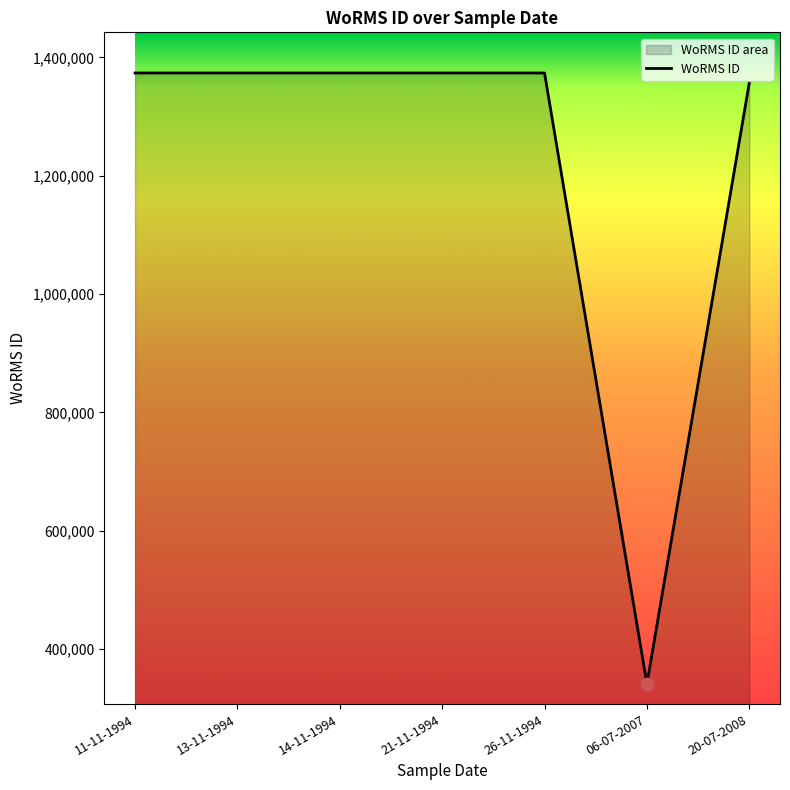

What is the change in value from 21-11-1994 to 26-11-1994?

-2